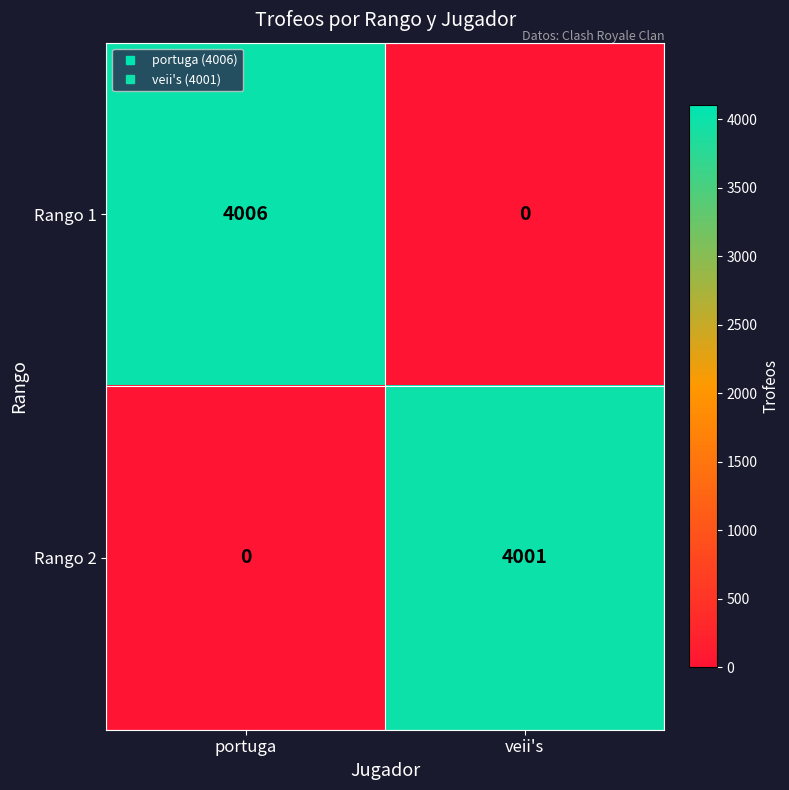

True or false: Rango 1 has a value of 0 at veii's.

True